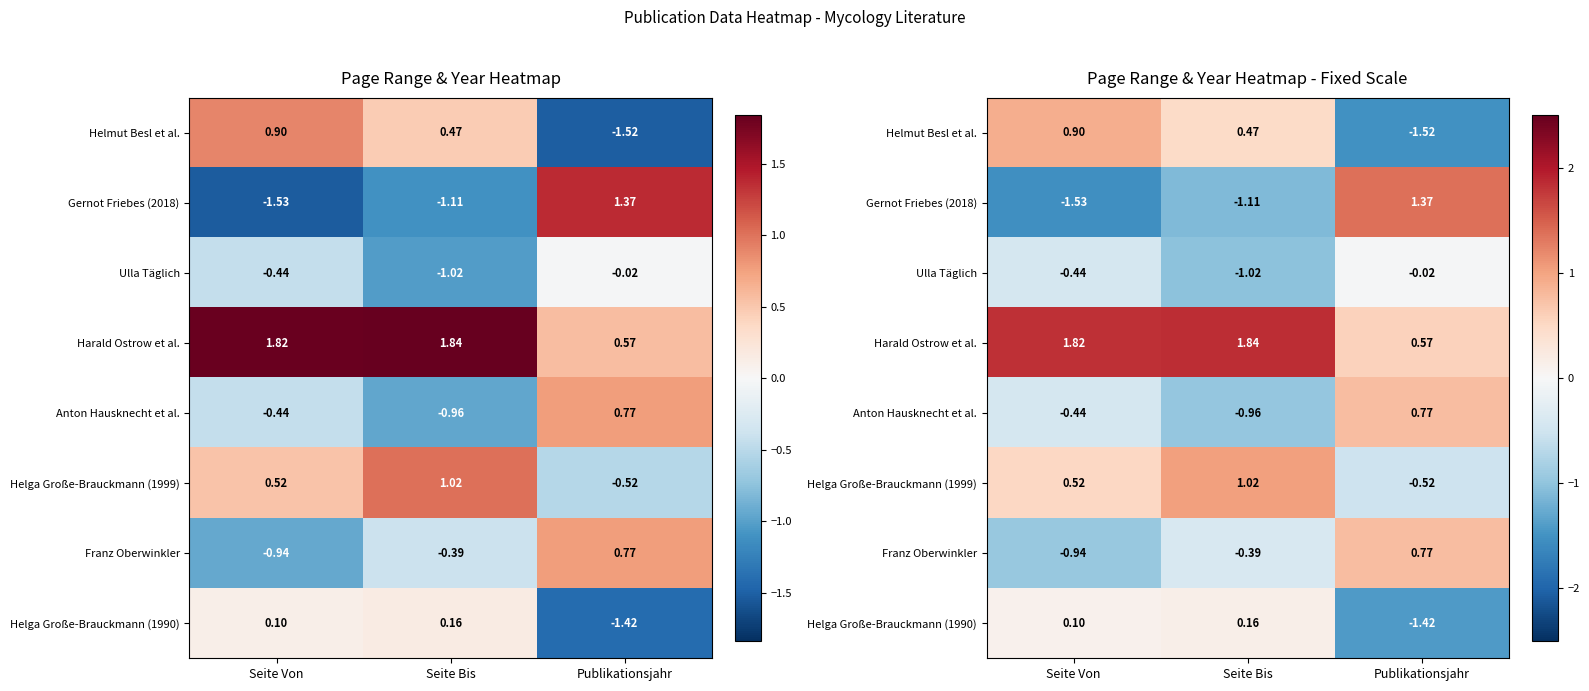

True or false: Helmut Besl et al. has a value of -1.5 at Publikationsjahr.

True